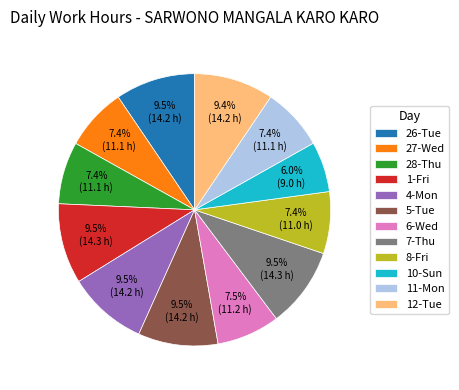

Is it true that 28-Thu is 15% of the pie?

False